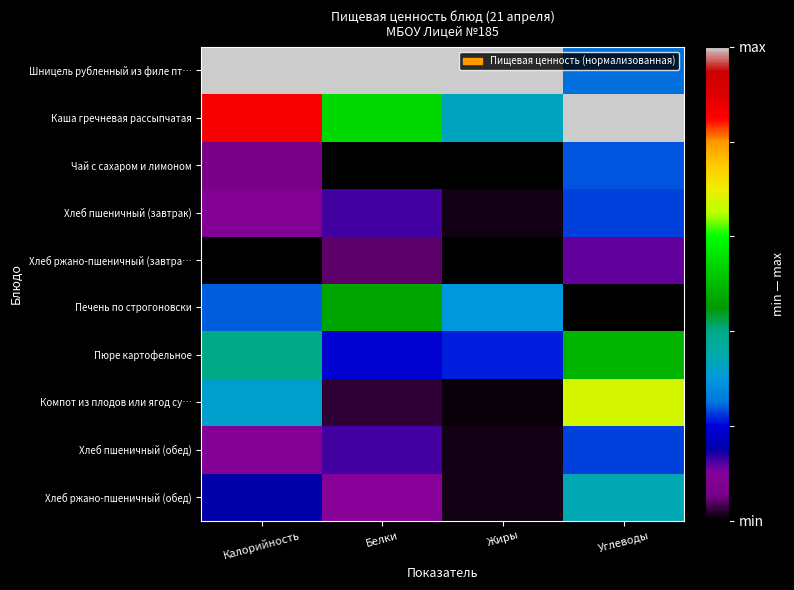

Reading right to left, transcribe all the data shown in this chart.

Шницель рубленный из филе пт…: Углеводы=0.2	Жиры=1.0	Белки=1.0	Калорийность=1.0
Каша гречневая рассыпчатая: Углеводы=1.0	Жиры=0.3	Белки=0.5	Калорийность=0.9
Чай с сахаром и лимоном: Углеводы=0.2	Жиры=0.0	Белки=0.0	Калорийность=0.1
Хлеб пшеничный (завтрак): Углеводы=0.2	Жиры=0.0	Белки=0.1	Калорийность=0.1
Хлеб ржано-пшеничный (завтра…: Углеводы=0.1	Жиры=0.0	Белки=0.0	Калорийность=0.0
Печень по строгоновски: Углеводы=0.0	Жиры=0.3	Белки=0.5	Калорийность=0.2
Пюре картофельное: Углеводы=0.5	Жиры=0.2	Белки=0.2	Калорийность=0.4
Компот из плодов или ягод су…: Углеводы=0.7	Жиры=0.0	Белки=0.0	Калорийность=0.3
Хлеб пшеничный (обед): Углеводы=0.2	Жиры=0.0	Белки=0.1	Калорийность=0.1
Хлеб ржано-пшеничный (обед): Углеводы=0.3	Жиры=0.0	Белки=0.1	Калорийность=0.1